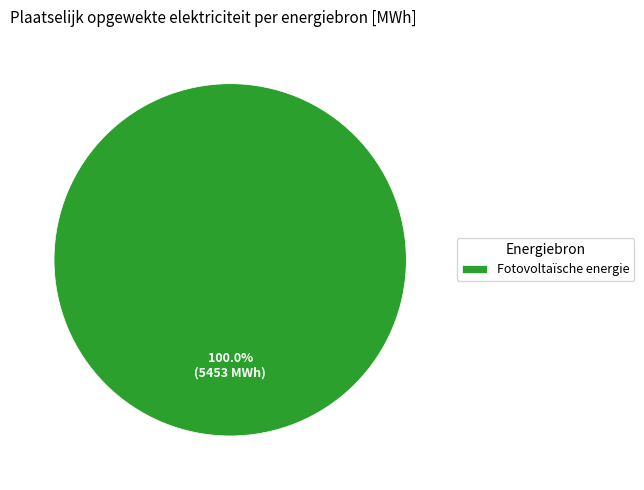

Rank the categories by value from highest to lowest.

Fotovoltaïsche energie